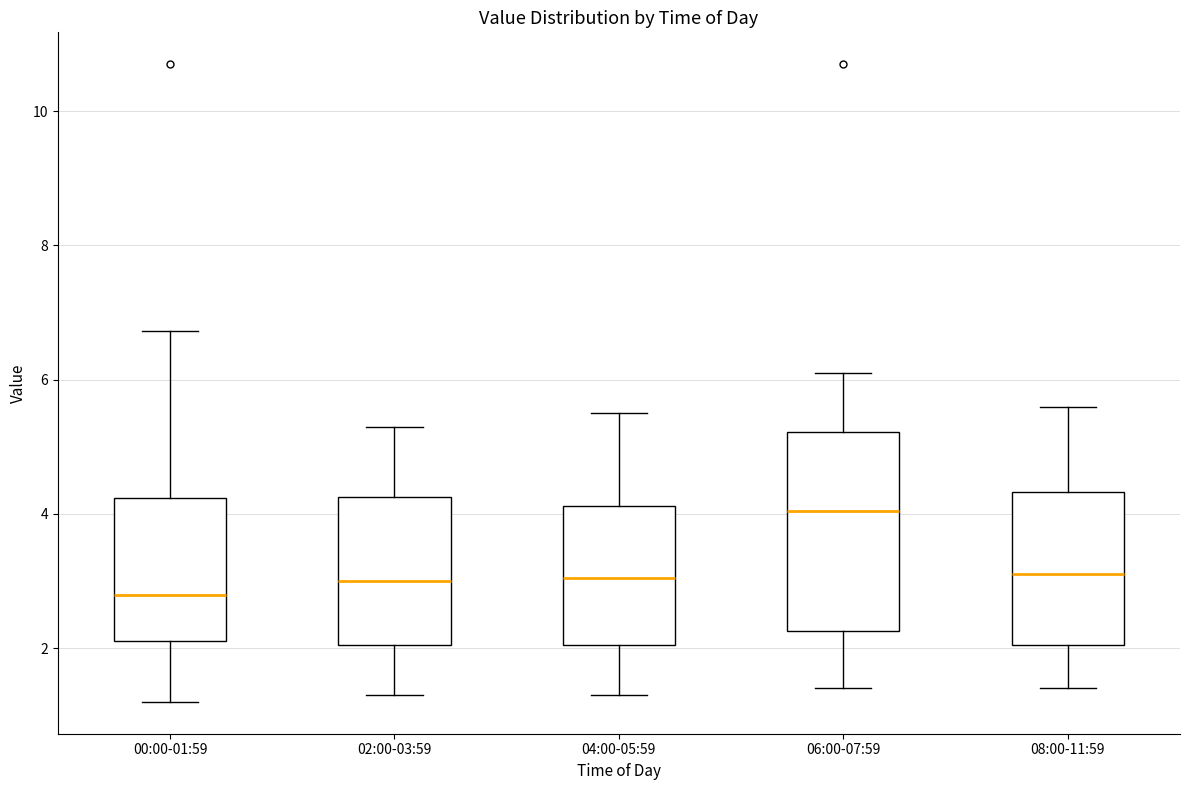

Comparing the boxes themselves (not the whiskers), which one is the tallest?

06:00-07:59